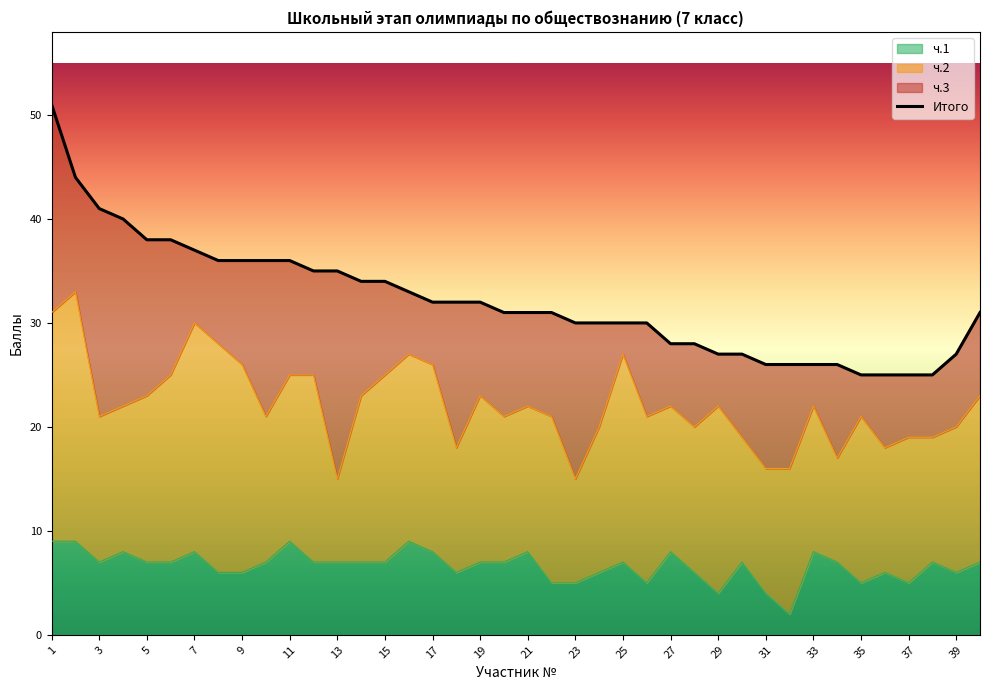

List the labels in order of Итого value, largest first.

1, 2, 3, 4, 5, 6, 7, 8, 9, 10, 11, 12, 13, 14, 15, 16, 17, 18, 19, 20, 21, 22, 40, 23, 24, 25, 26, 27, 28, 29, 30, 39, 31, 32, 33, 34, 35, 36, 37, 38